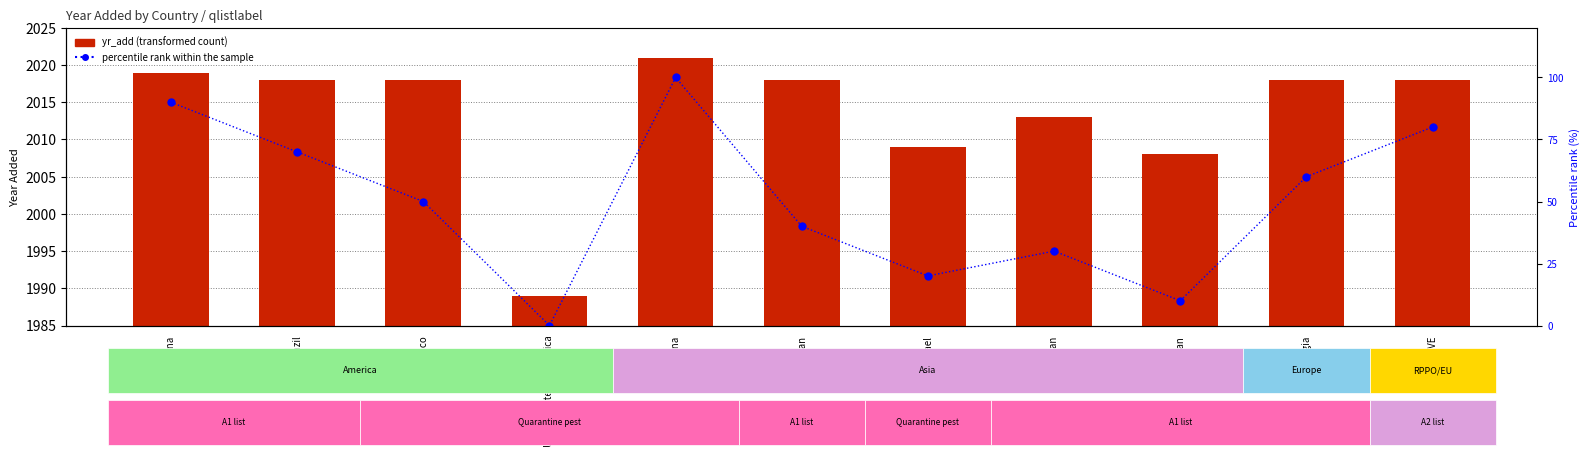

Is it true that yr_add equals 1105 at Brazil?

False